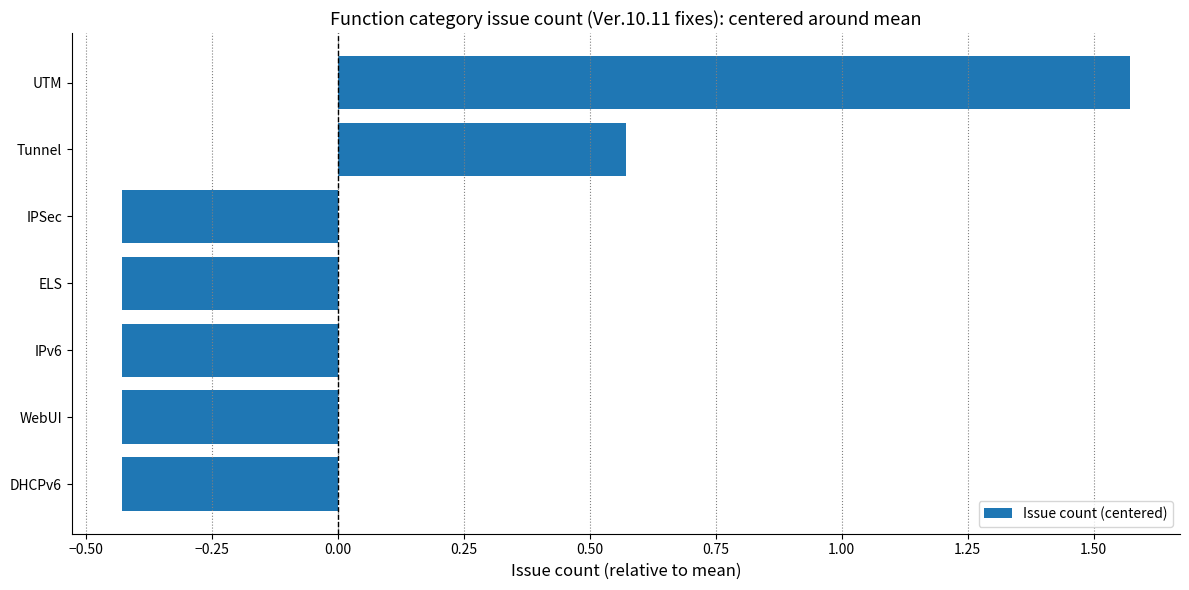

The value at IPv6 is -0.2. True or false?

False